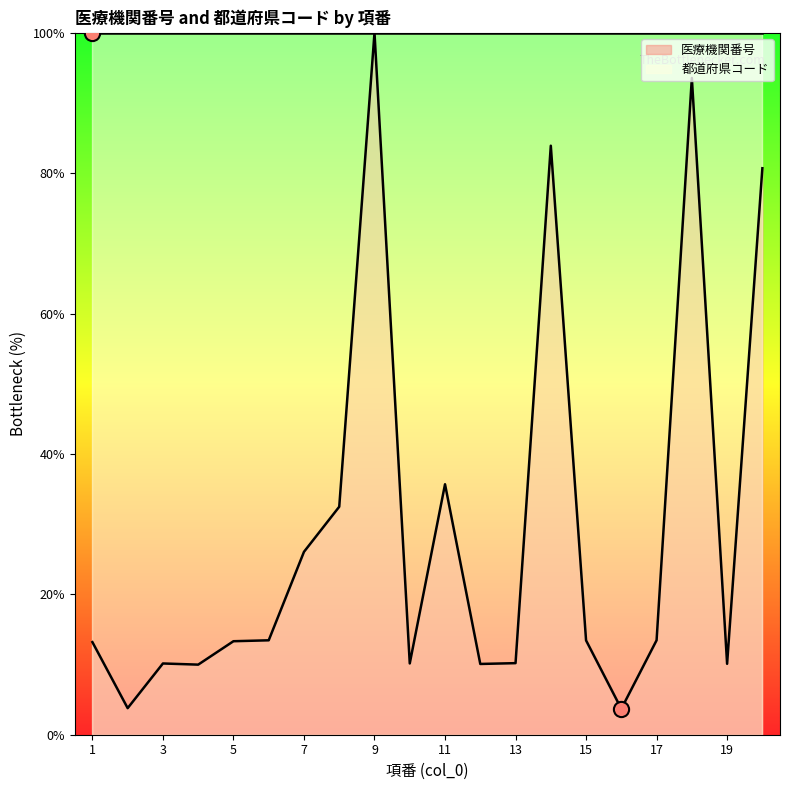

Approximately how many times larger is the value at 13 compared to 20?

0.1